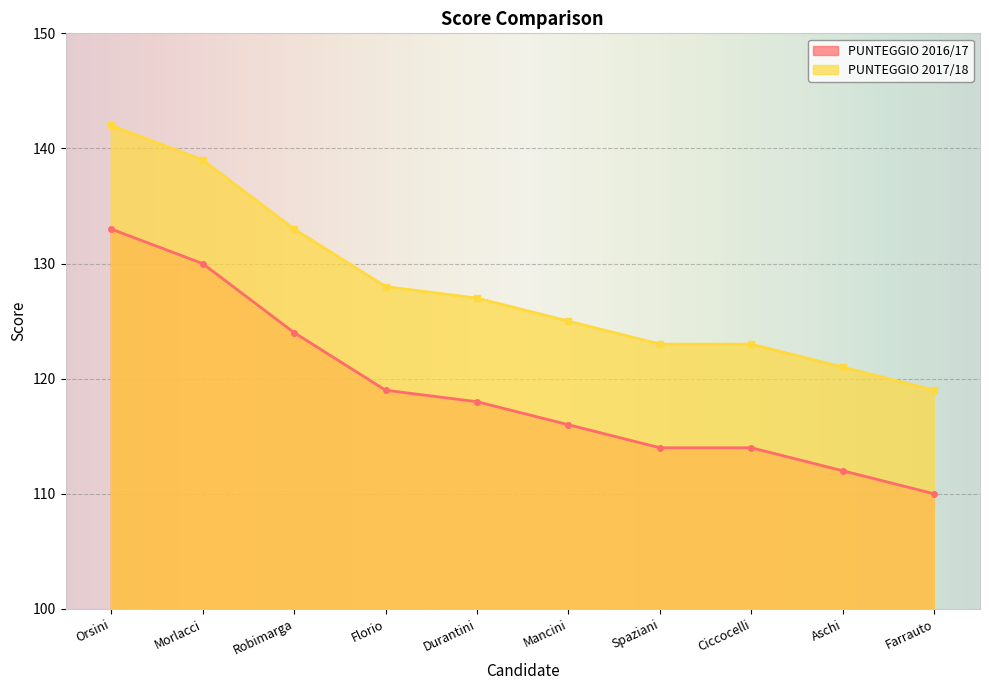

Reading left to right, list all the values displayed in this chart.

PUNTEGGIO 2016/17: Orsini=133	Morlacci=130	Robimarga=124	Florio=119	Durantini=118	Mancini=116	Spaziani=114	Ciccocelli=114	Aschi=112	Farrauto=110
PUNTEGGIO 2017/18: Orsini=142	Morlacci=139	Robimarga=133	Florio=128	Durantini=127	Mancini=125	Spaziani=123	Ciccocelli=123	Aschi=121	Farrauto=119